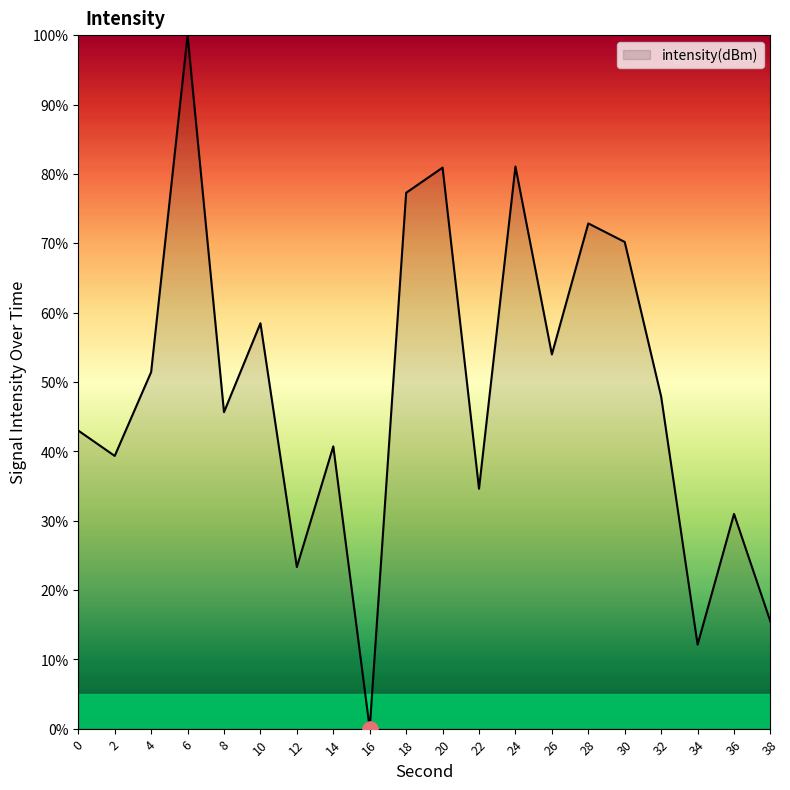

What is the change in value from 30 to 32?

-22.3